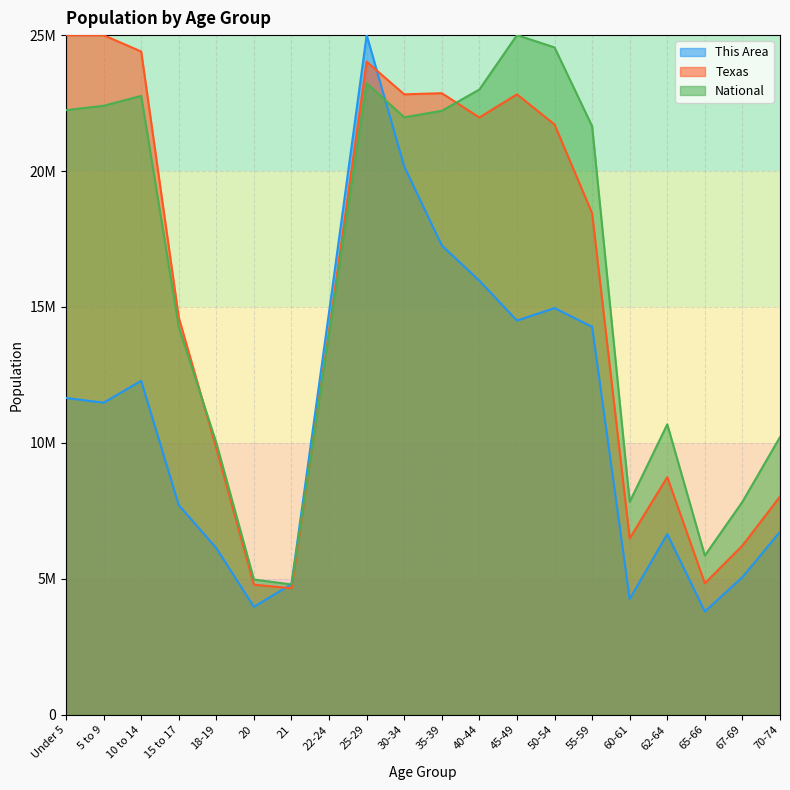

What position from the left is 18-19?

5